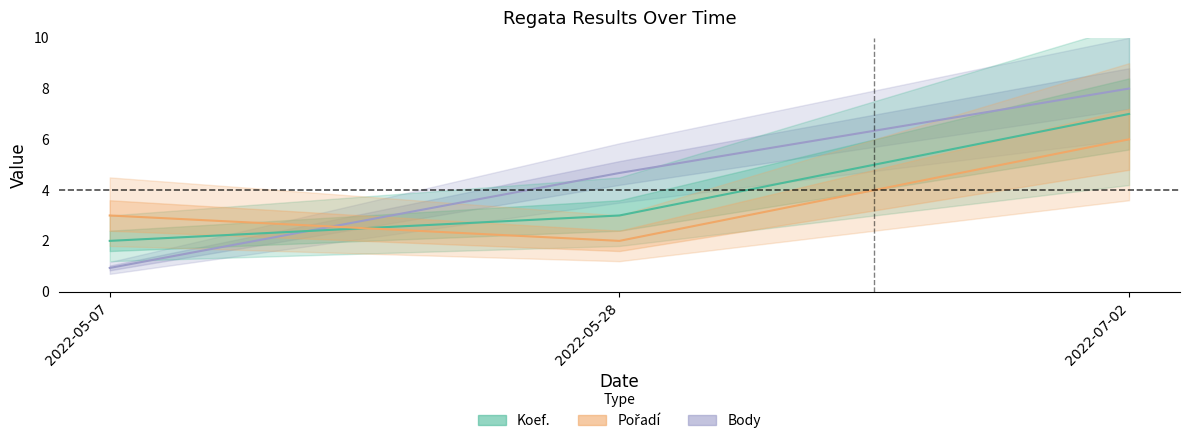

How many lines are shown in the chart?

3